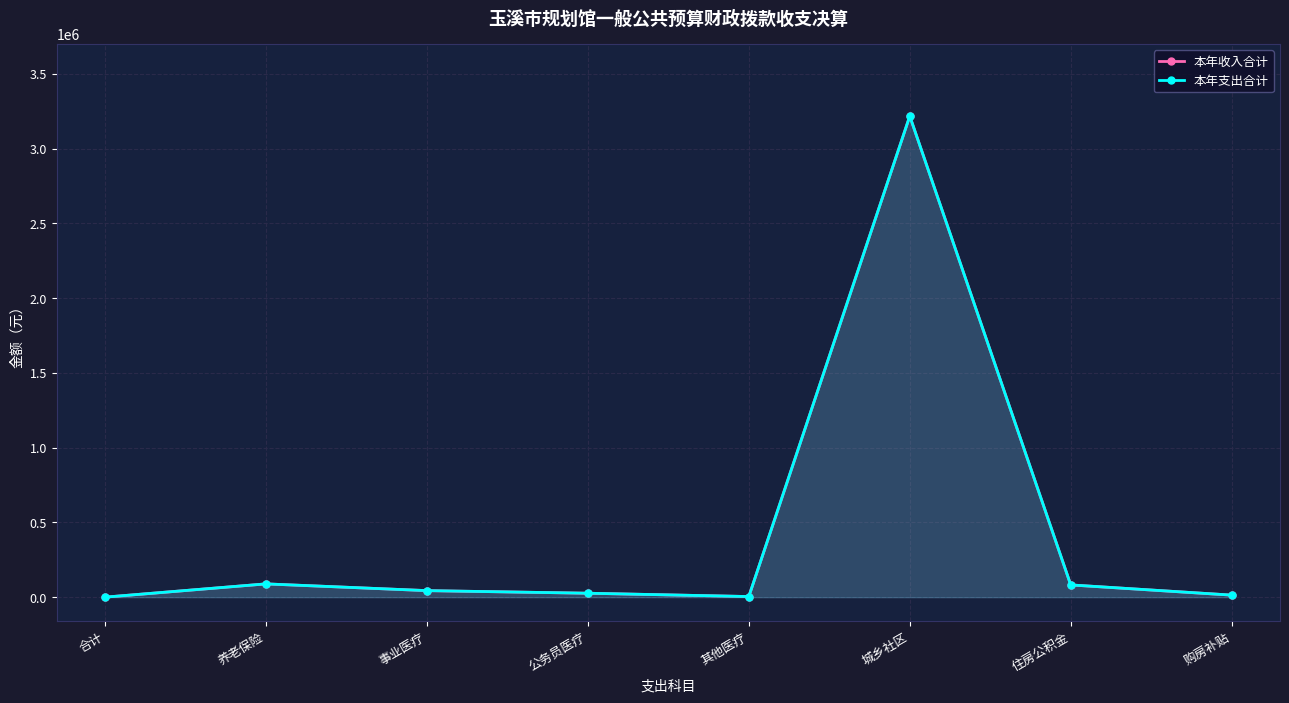

What are all the series names shown in the legend?

本年收入合计, 本年支出合计